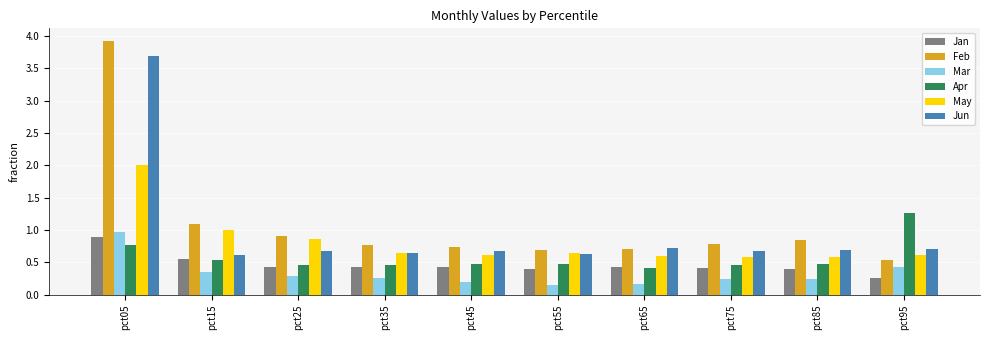

Read the May value at pct25.

0.9